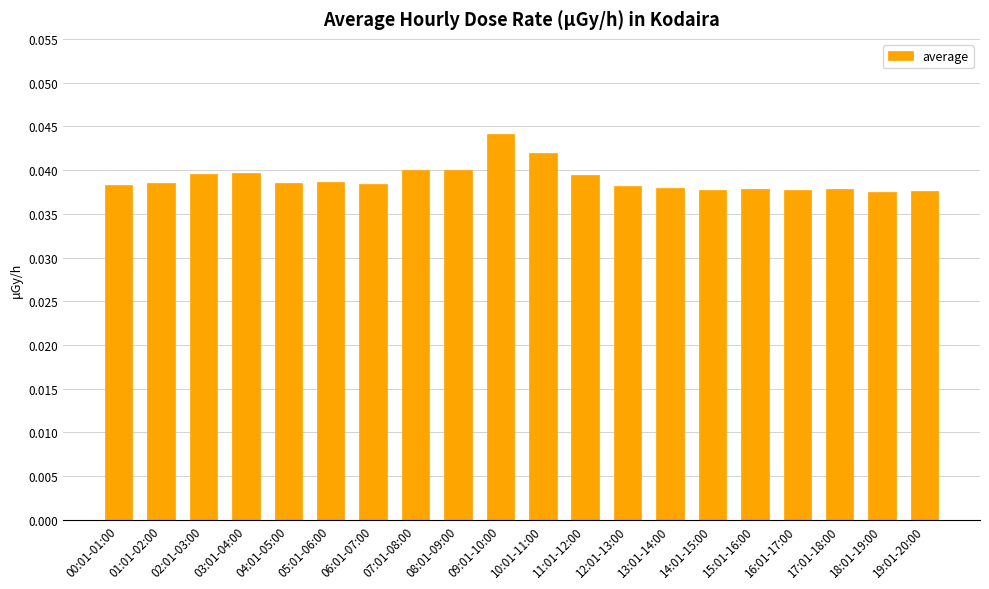

Does the chart contain stacked bars?

No